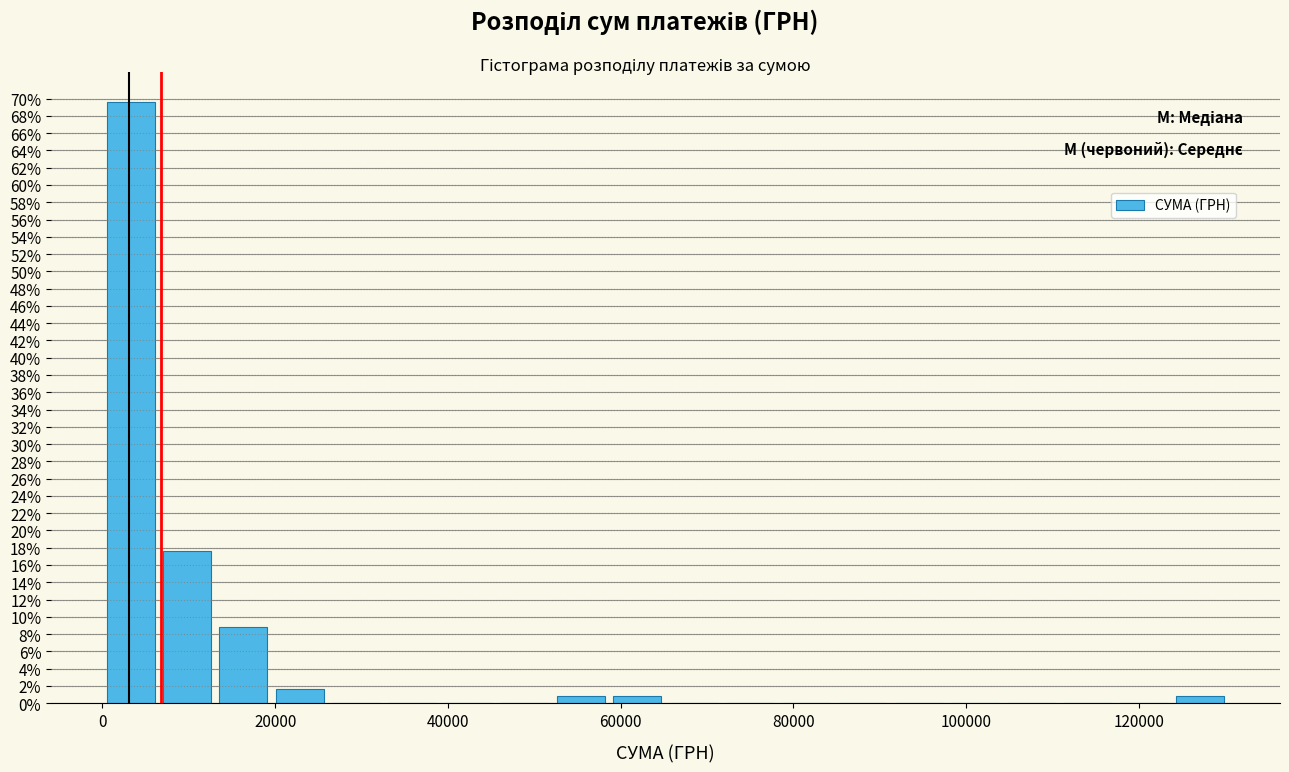

Around what value on the x-axis is the tallest bar? Give the approximate position of its centre, as read against the axis.

4000